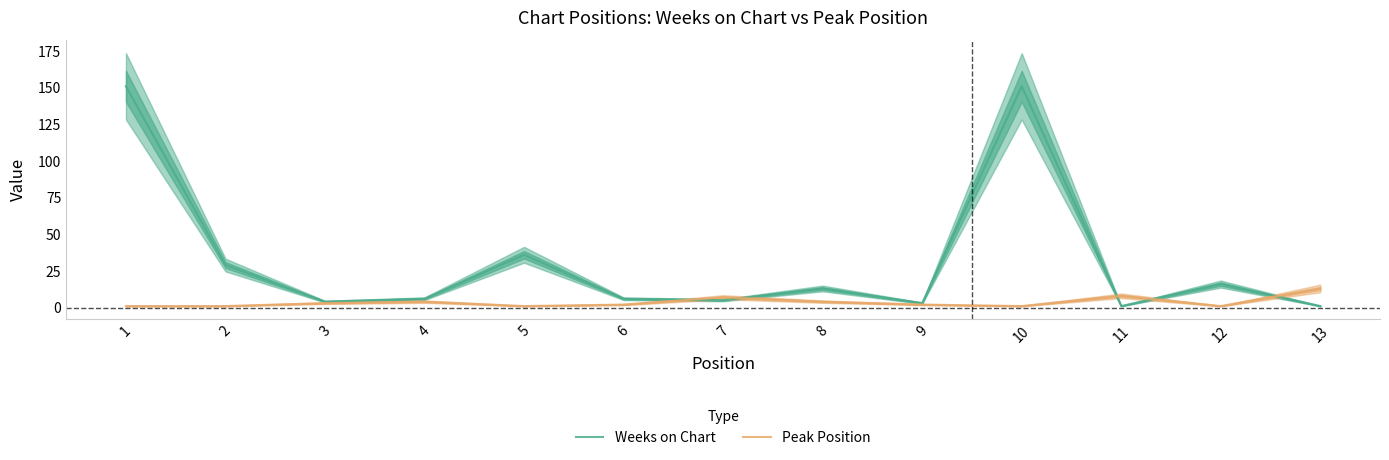

How many interior local valleys does the Peak Position series have?

3